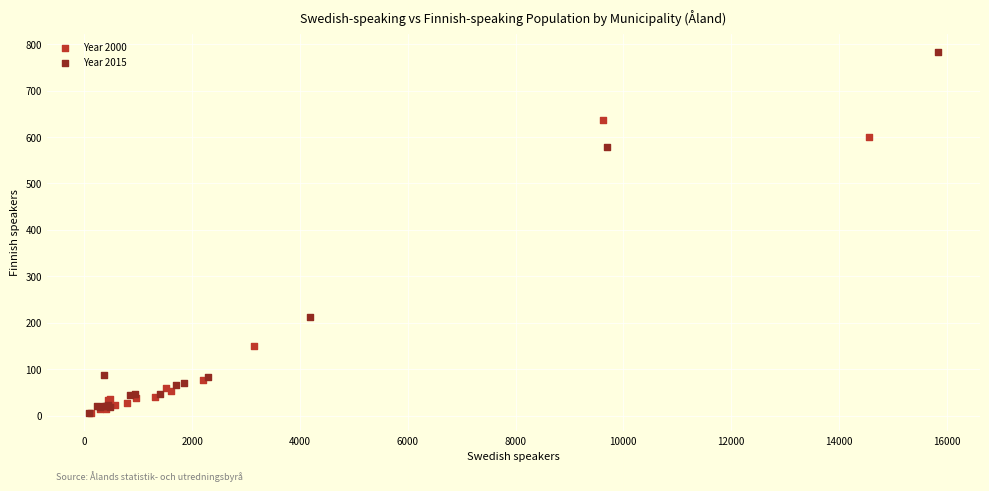

Which series reaches the maximum Y coordinate?

Year 2015